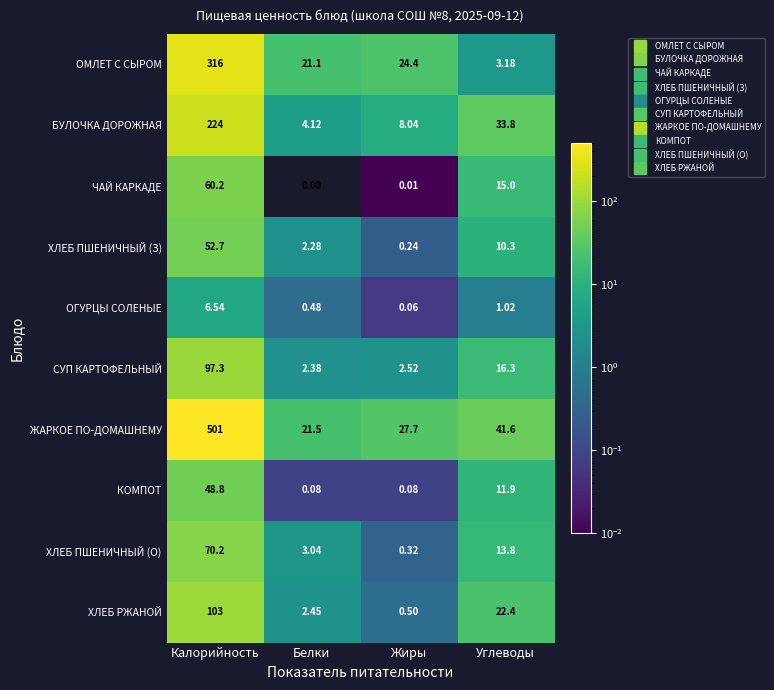

Which series has the largest total across all categories?

ЖАРКОЕ ПО-ДОМАШНЕМУ